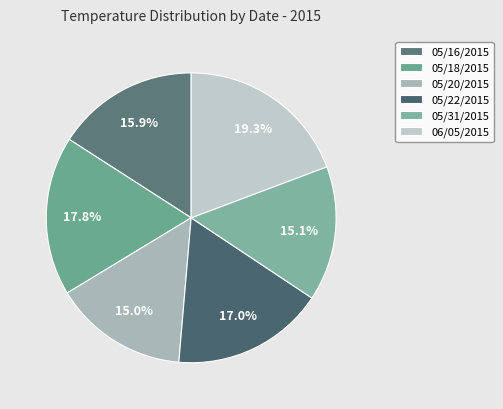

Count the number of slices in the pie.

6